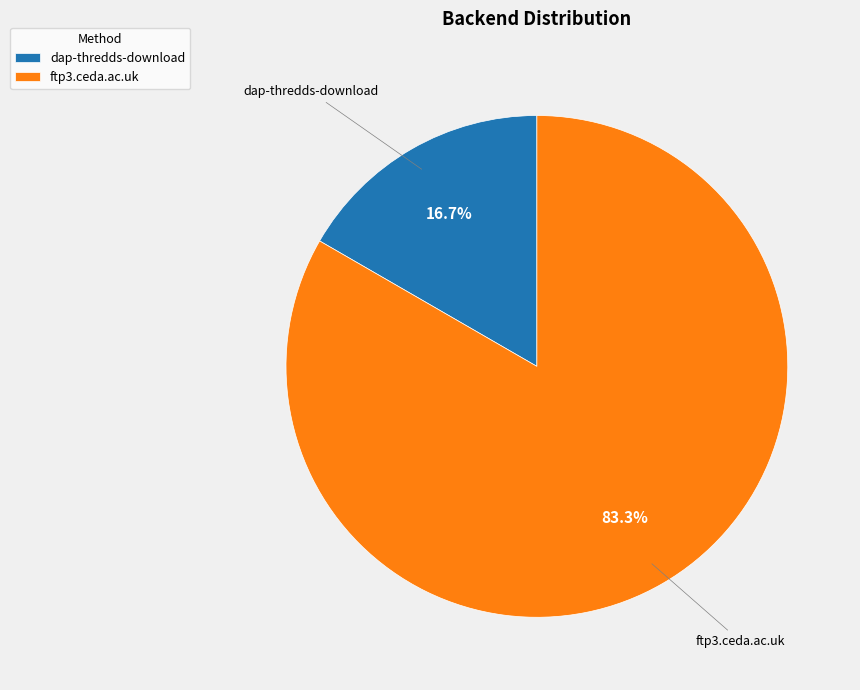

To the nearest percent, what is the difference between the largest and smallest slice percentages?

67%